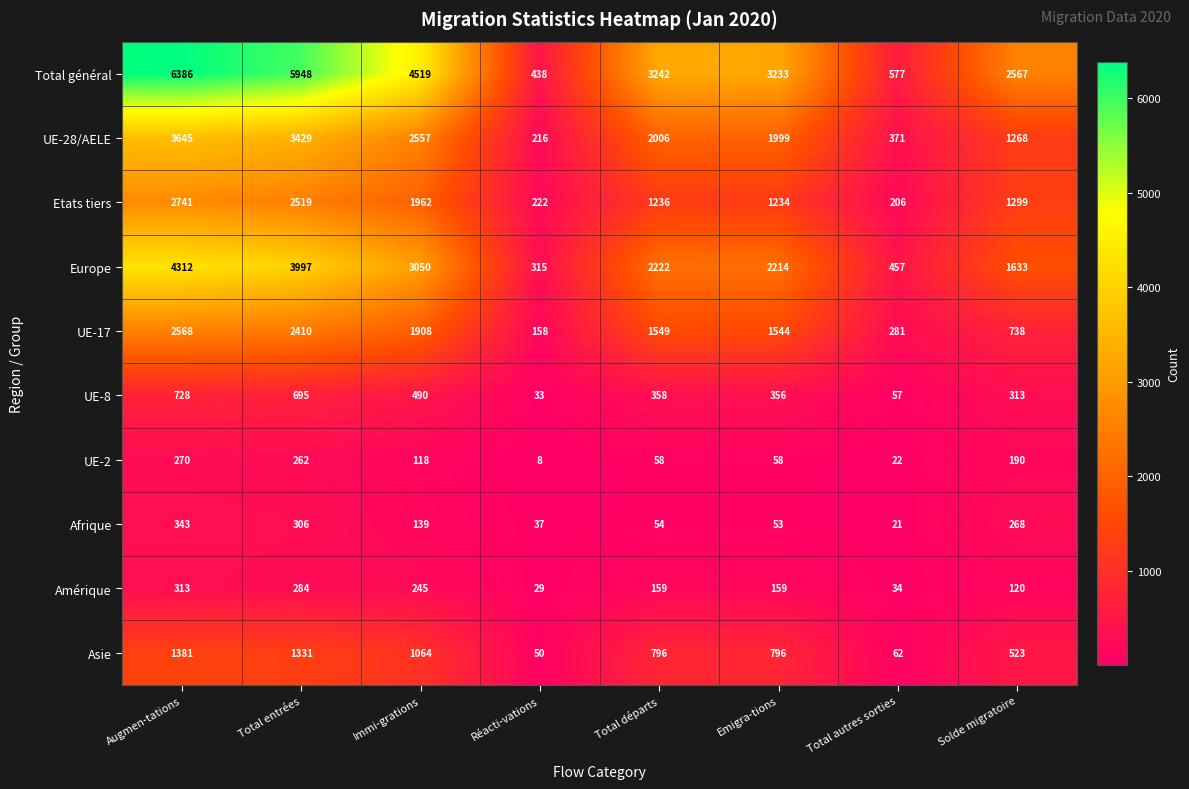

At which category is the sum across all series the highest?

Augmen-tations